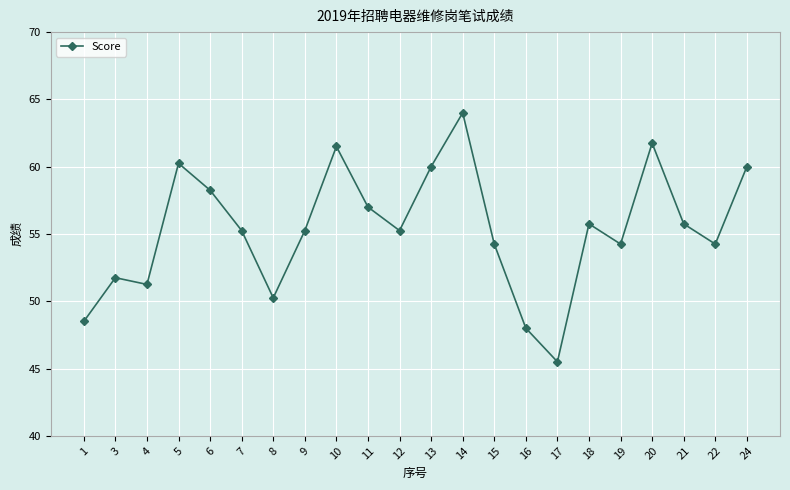

Where is the first local minimum?

4